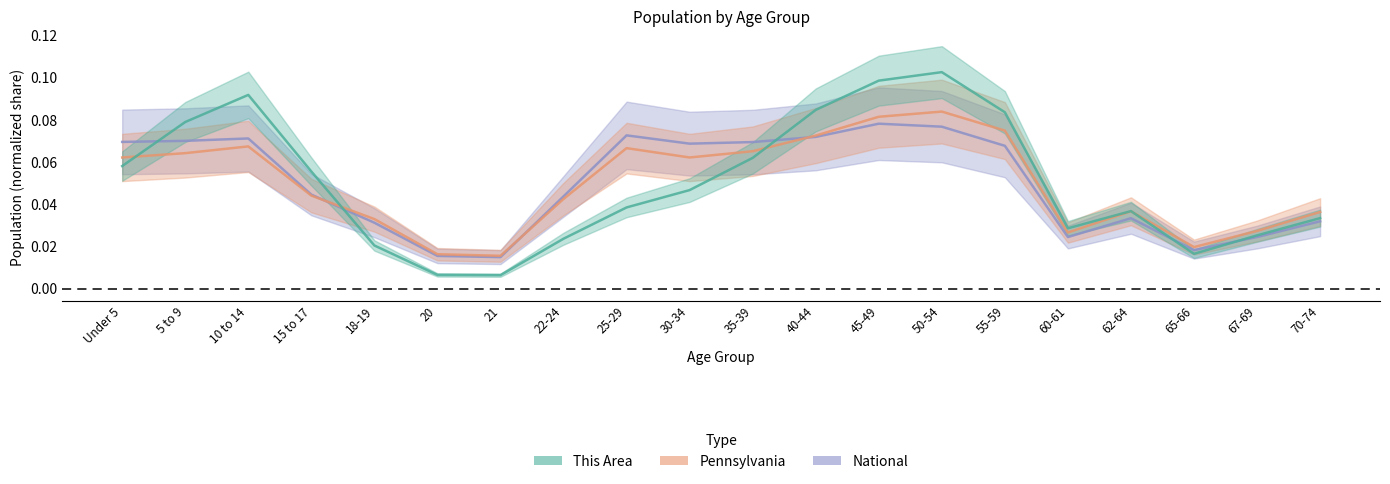

At which category does the chart reach its minimum across all series?

21